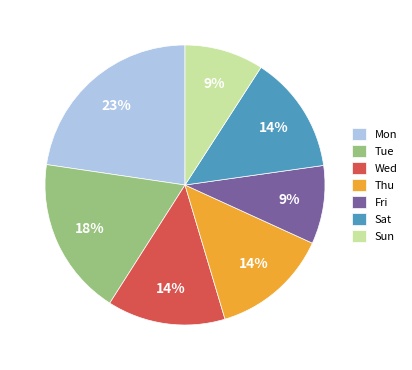

Which category has the biggest portion of the pie?

Mon